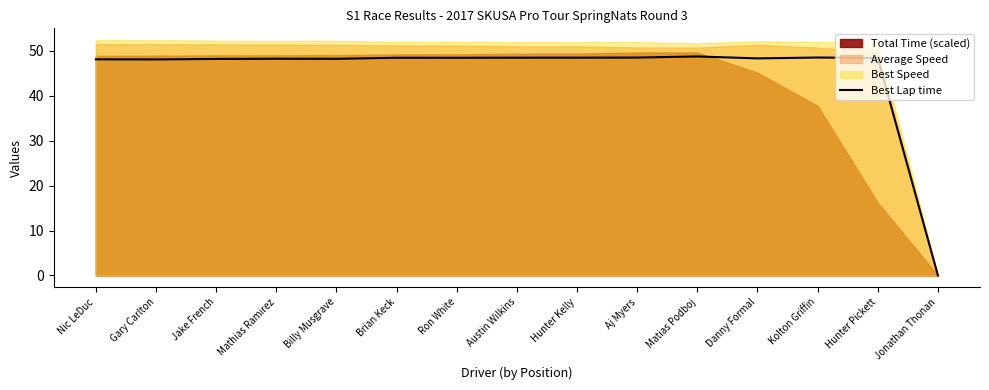

At which category does the data reach its first local peak?

Mathias Ramirez